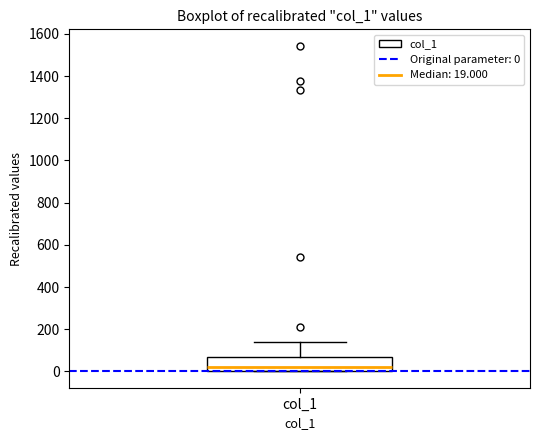

Where does the median line of the box for col_1 sit on the y-axis? The values are not printed on the chart, so give them approximately, as read against the axis.

20